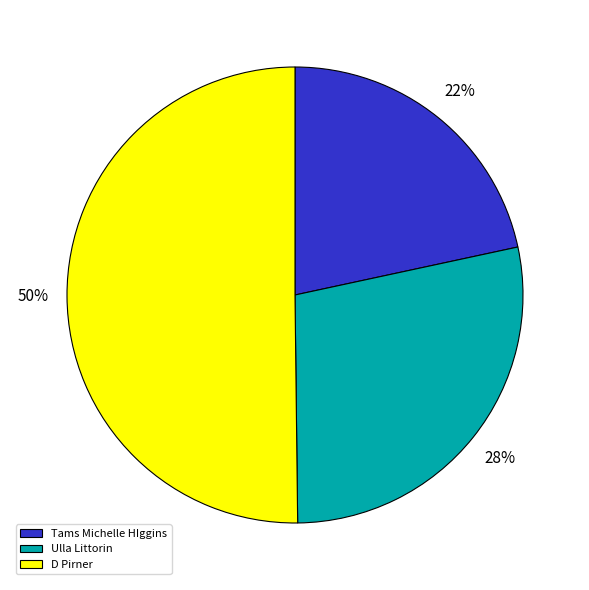

Is it true that D Pirner is 39% of the pie?

False